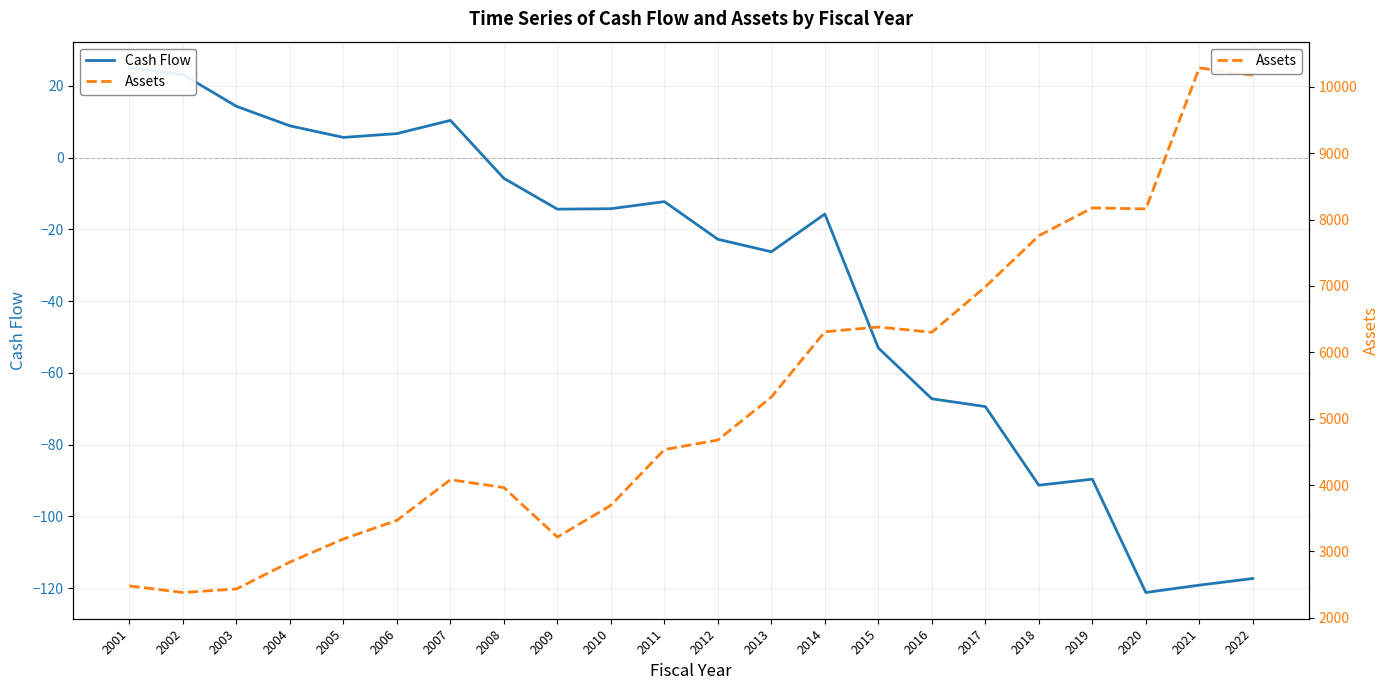

True or false: Assets has more than 2 interior local peaks.

True